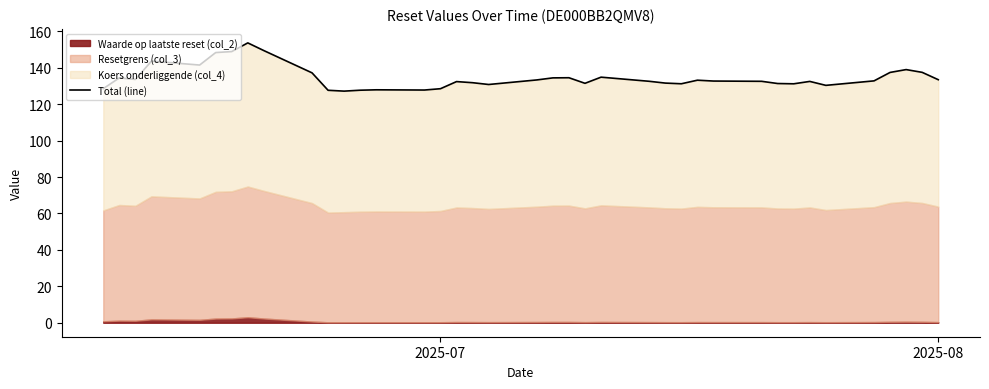

Reading left to right, what are all the values shown in this chart?

128.5	134.4	133.6	143.6	141.5	148.3	148.9	153.6	149.4	137.2	127.6	127.1	127.6	127.9	127.7	128.5	132.4	131.8	130.8	133.3	134.4	134.5	131.4	134.8	132.5	131.6	131.2	133.1	132.7	132.5	131.3	131.2	132.5	130.3	132.8	137.4	139.0	137.4	133.4